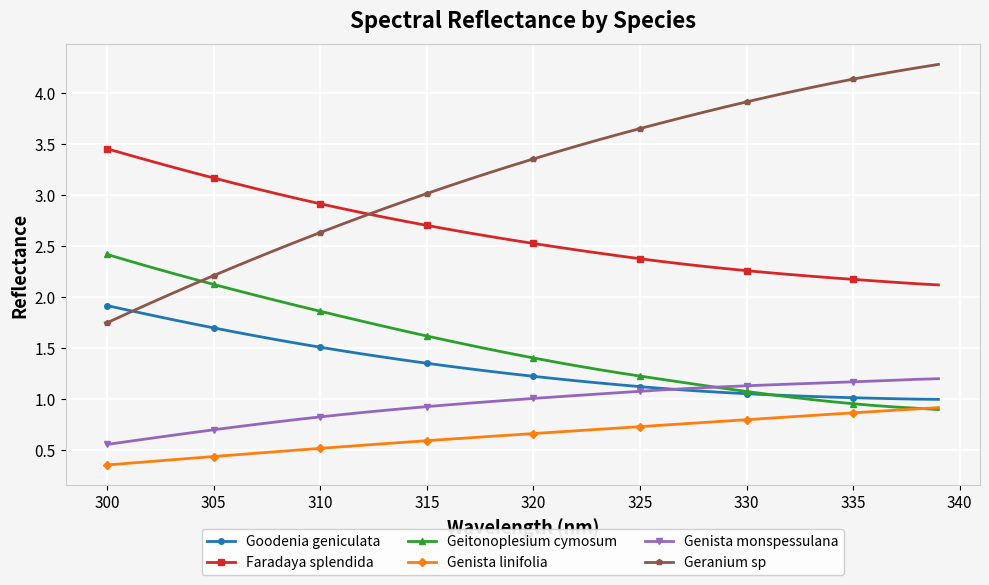

How many lines are shown in the chart?

6